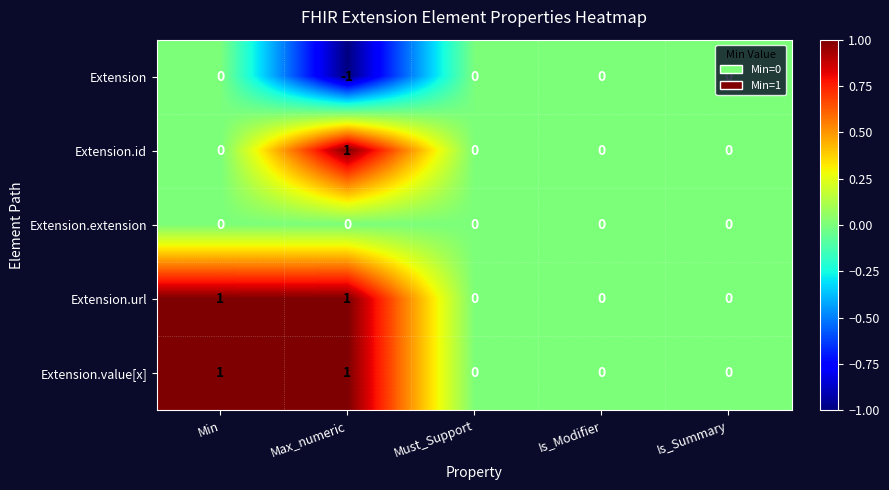

Count the Extension.id values in the range 0 to 1.

5